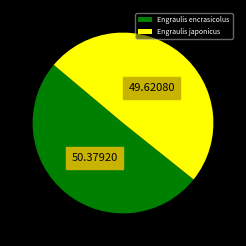

Which slice is the smallest?

Engraulis japonicus